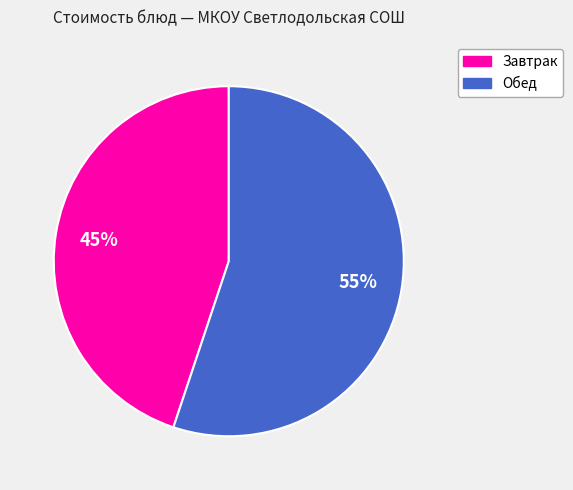

Does any single category account for the majority?

Yes